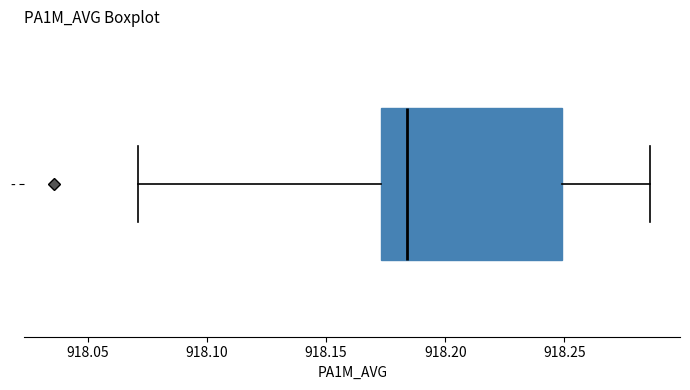

Where does the median line of the box for - sit on the x-axis? The values are not printed on the chart, so give them approximately, as read against the axis.

918.185